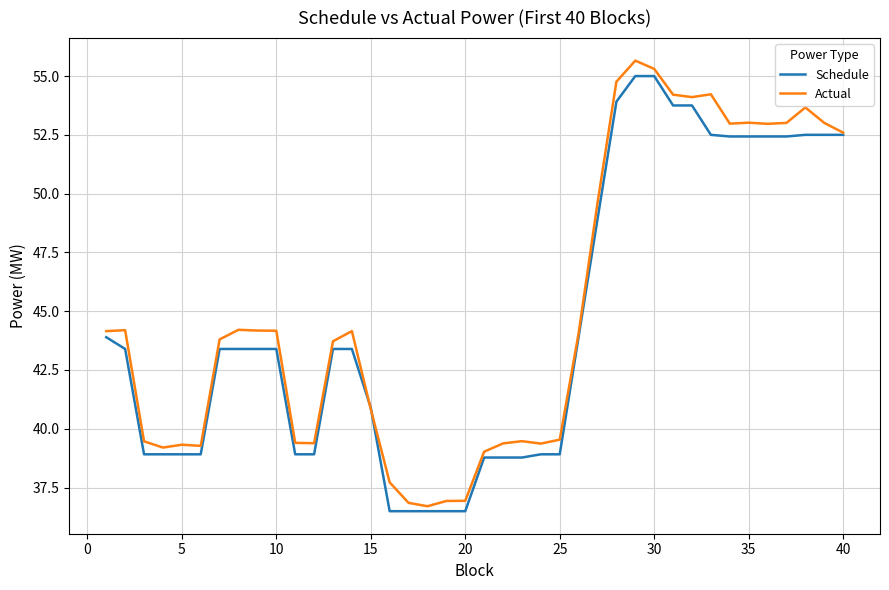

What is the smallest value displayed?

36.5